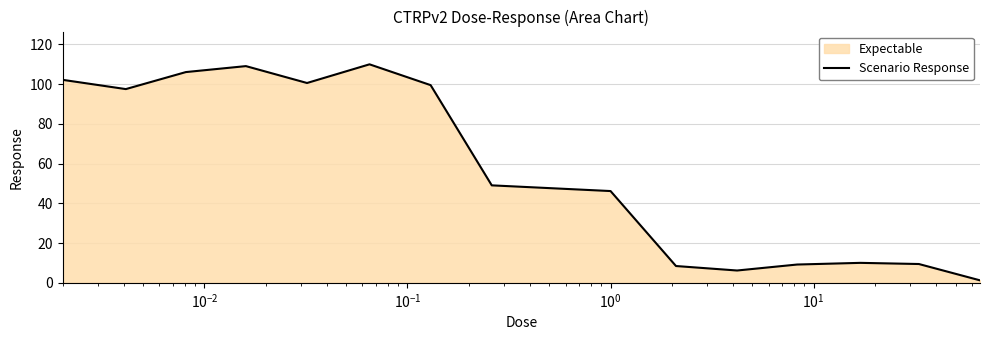

What is the difference between the maximum and minimum values?

108.8